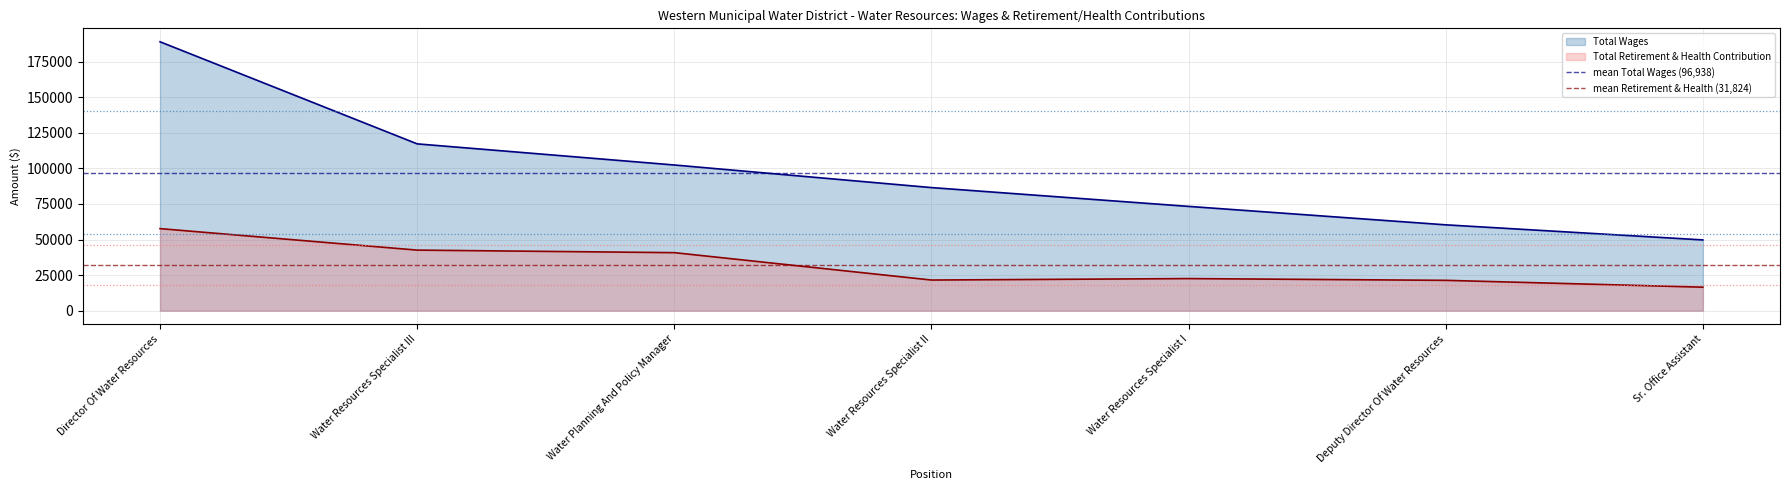

What is the highest value of the Total Wages series?

189045